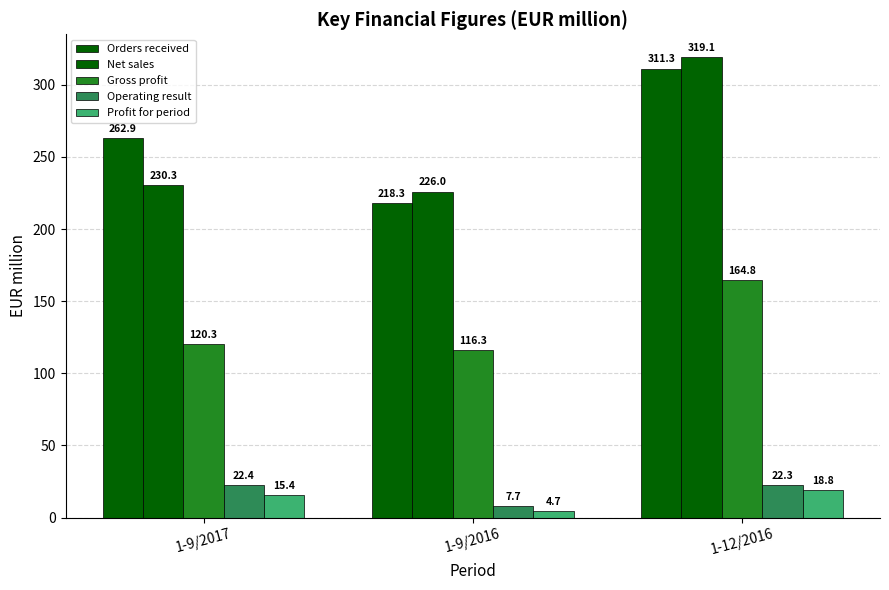

What position from the right is 1-9/2016?

2